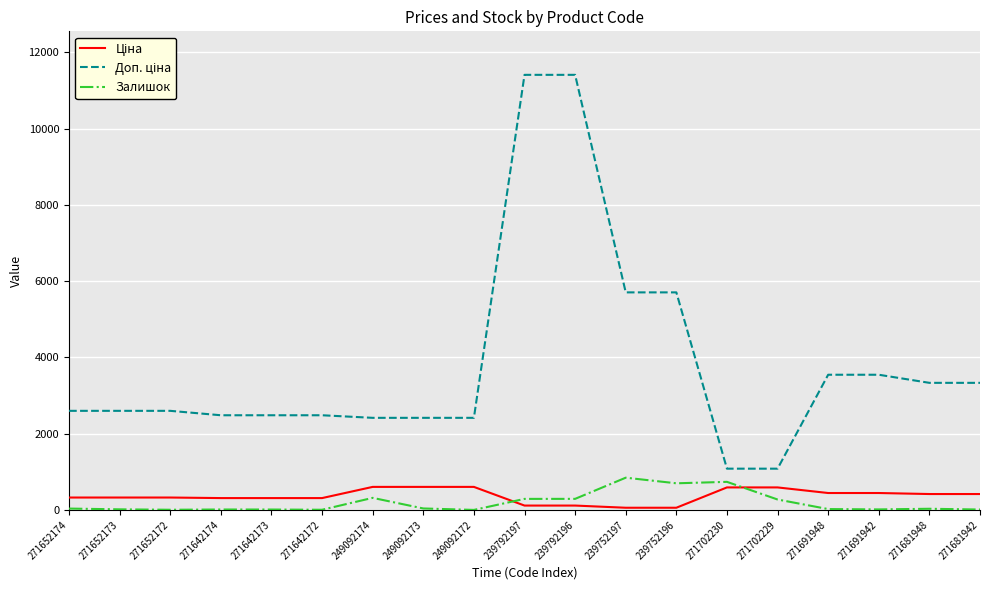

What is the difference between the maximum and minimum values in the Залишок series?

845.0